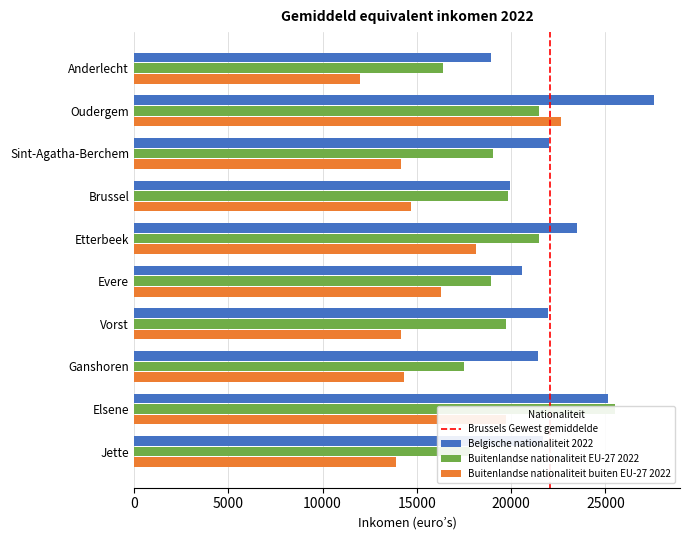

What is the average value of the Buitenlandse nationaliteit EU-27 2022 series?

19771.2